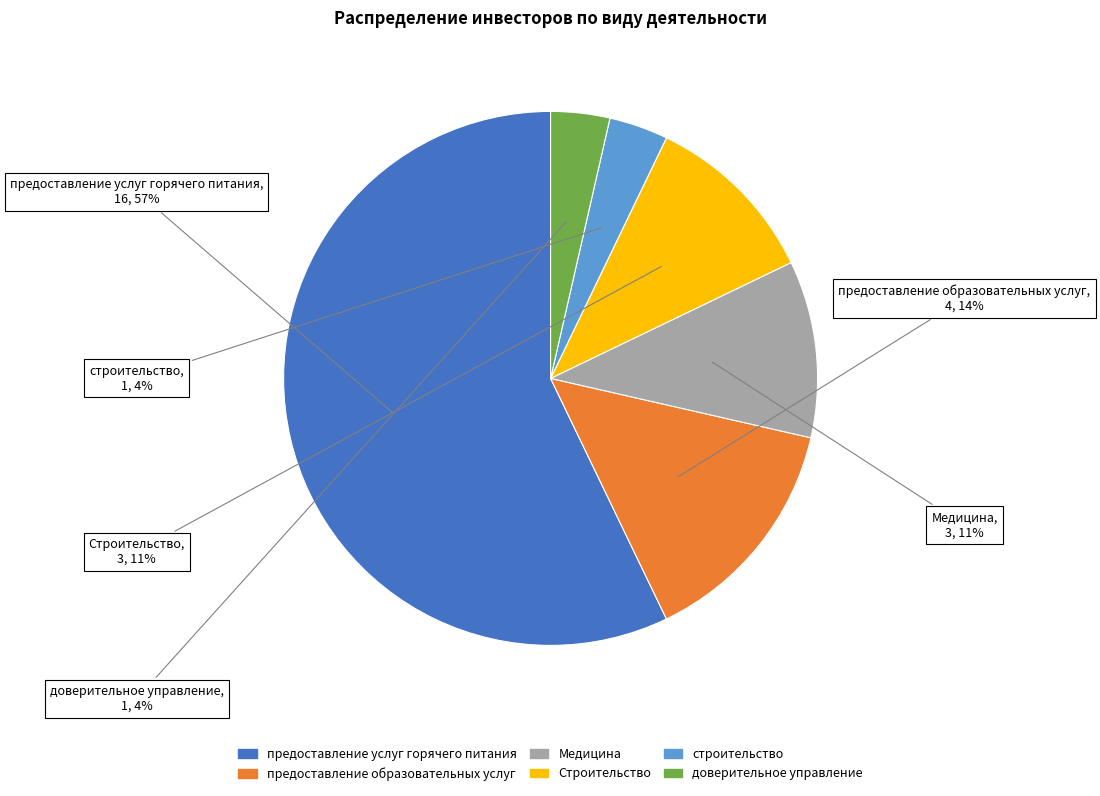

Combined, do доверительное управление and строительство account for over 50%?

No